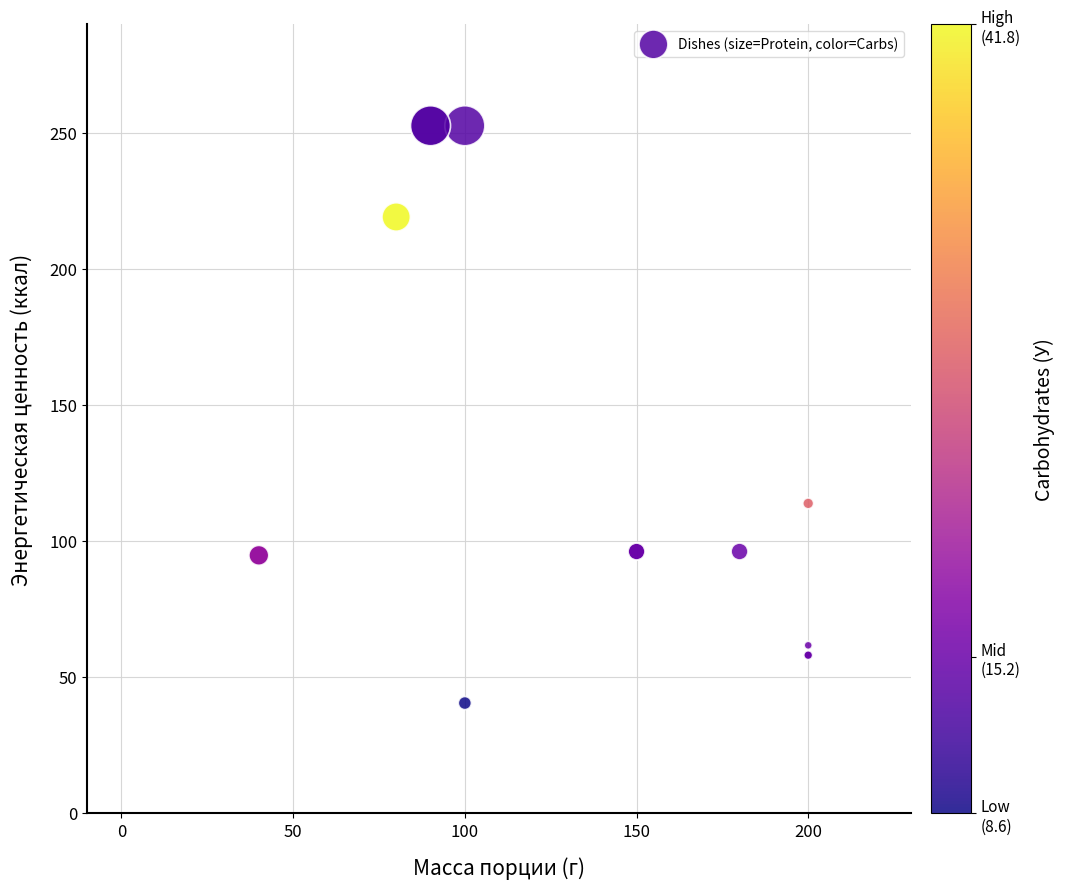

What Y value in the scatter plot is closest to 146?

113.8